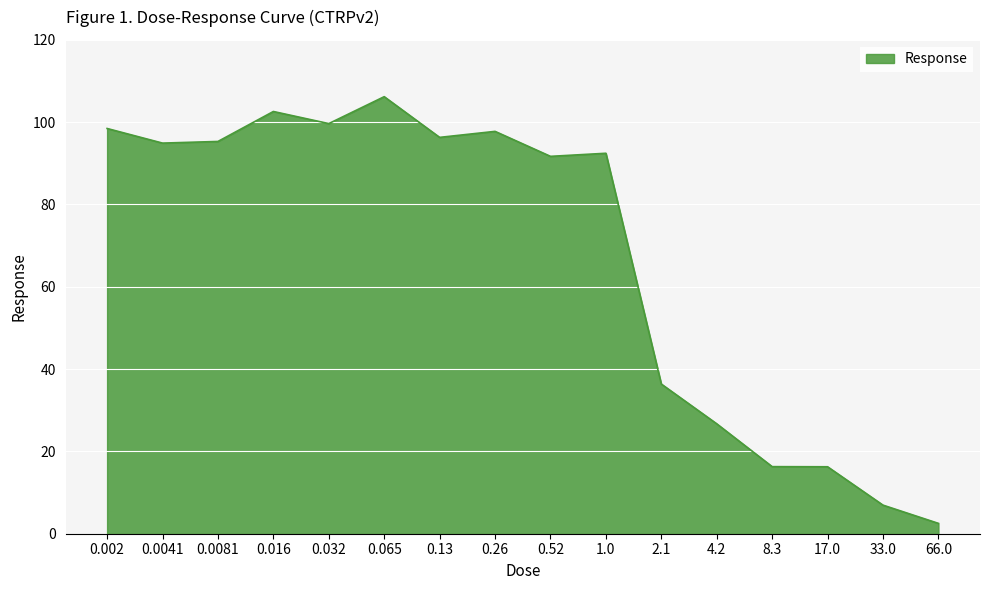

The chart shows a value of 142.4 at 0.002. True or false?

False